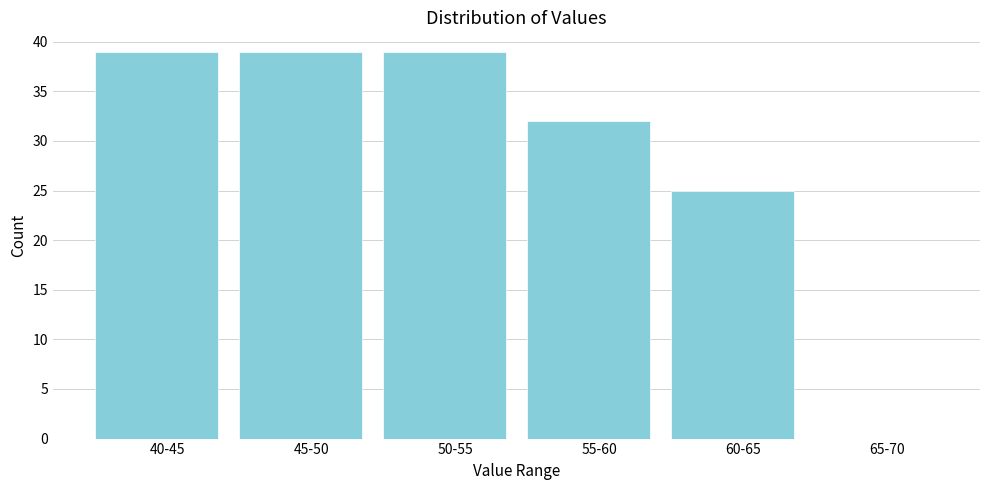

Reading left to right, extract all data points from this chart.

40-45=39	45-50=39	50-55=39	55-60=32	60-65=25	65-70=0